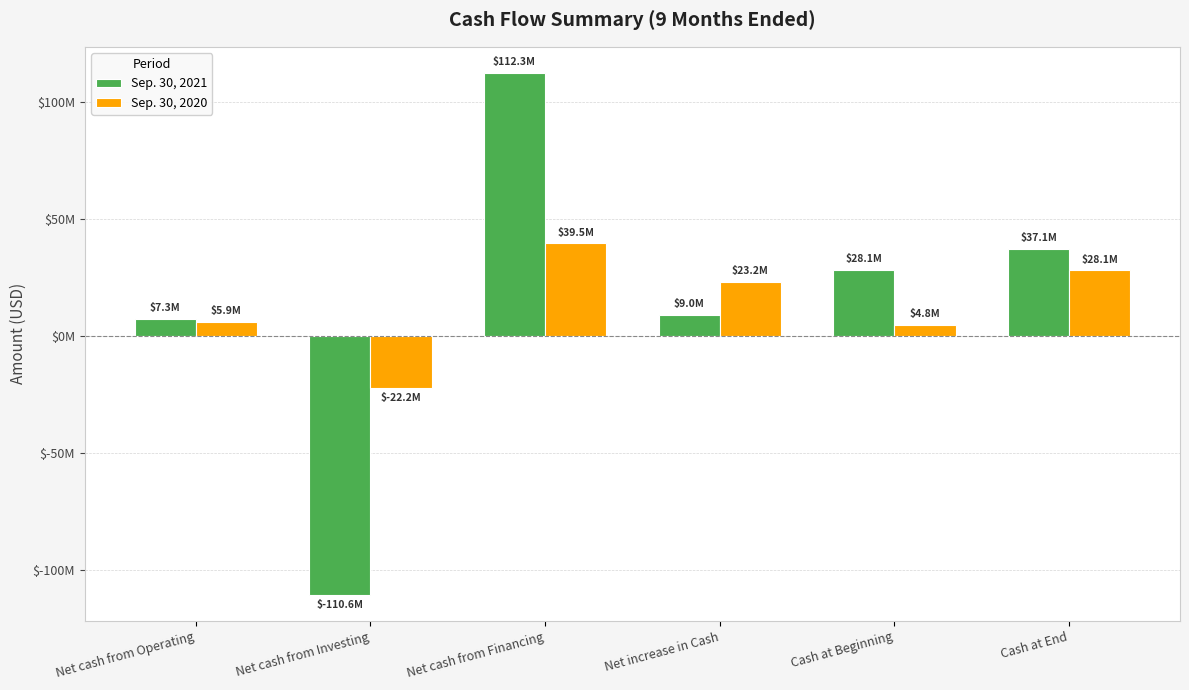

List the labels in order of Sep. 30, 2020 value, largest first.

Net cash from Financing, Cash at End, Net increase in Cash, Net cash from Operating, Cash at Beginning, Net cash from Investing